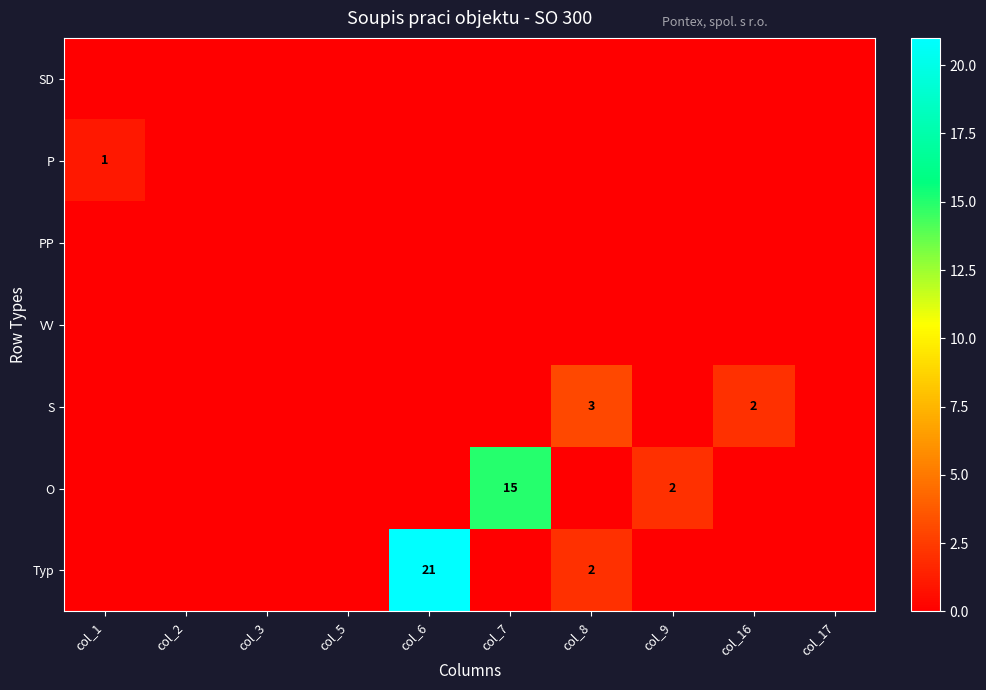

At which category is the sum across all series the highest?

col_6